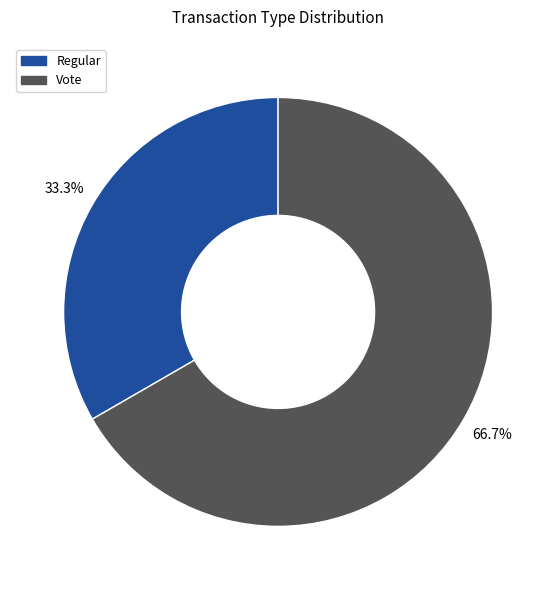

Is it true that Vote is 67% of the pie?

True